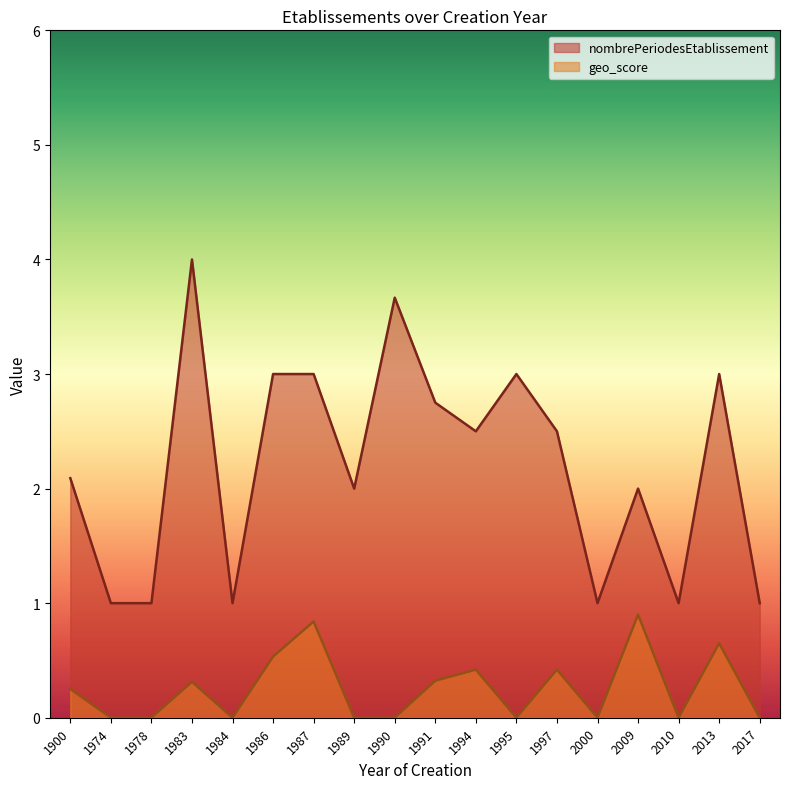

At which label does nombrePeriodesEtablissement reach its peak?

1983